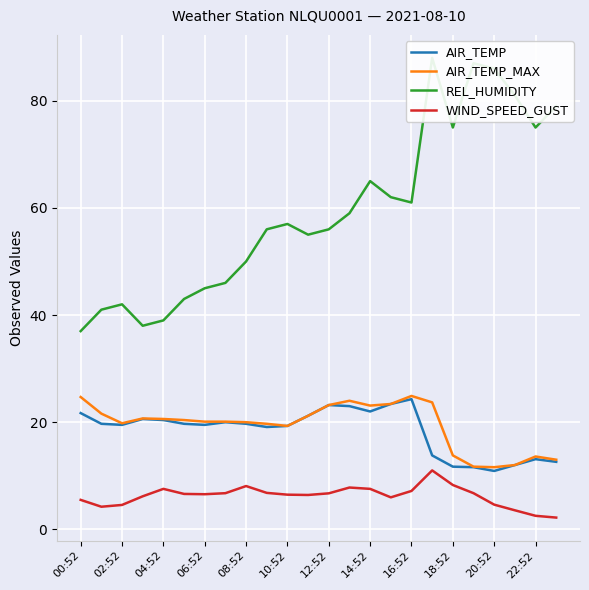

What is the sum of all WIND_SPEED_GUST values?

149.8